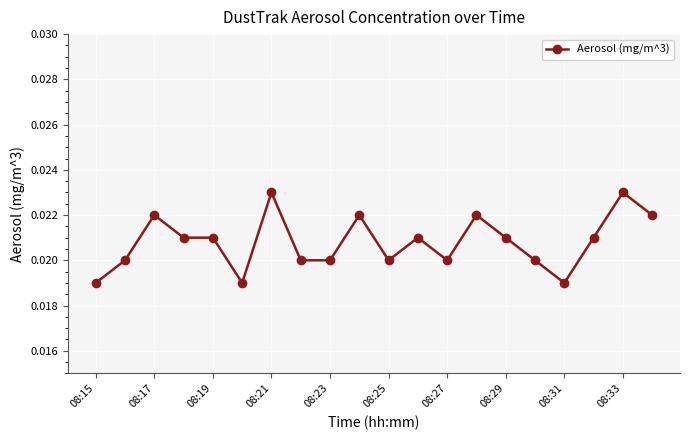

How many lines are shown in the chart?

1